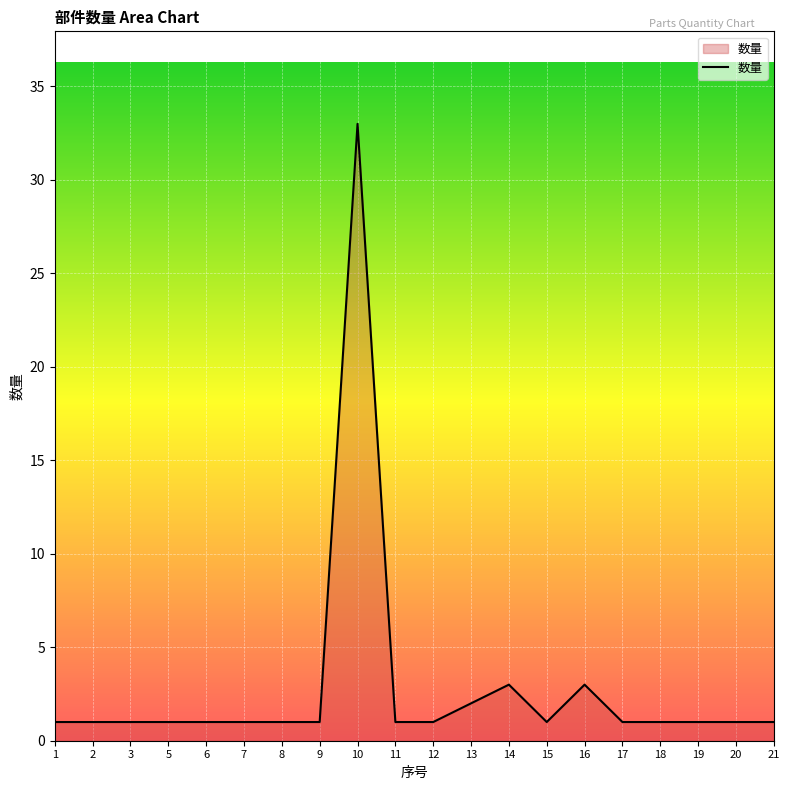

What value does the data have at 5?

1